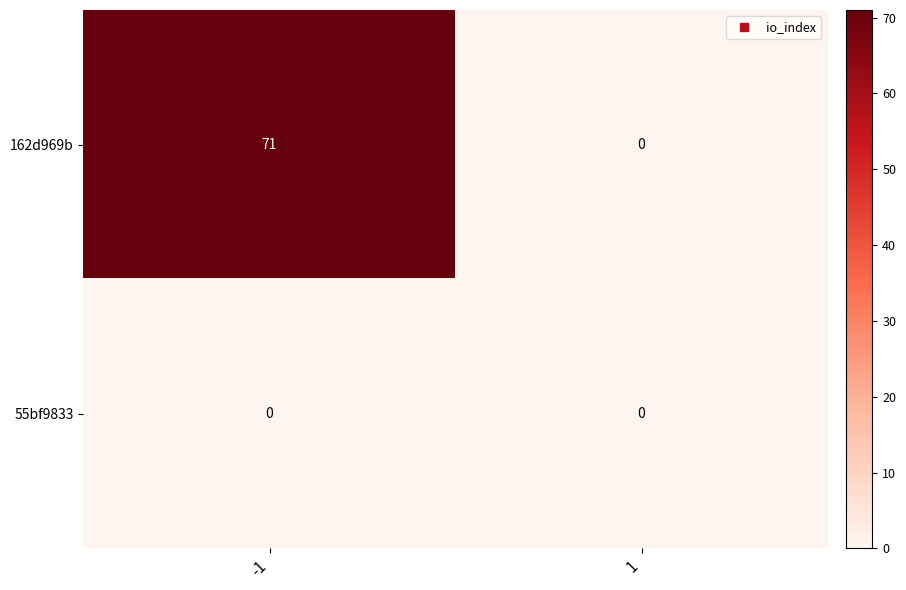

Rank the series by their average value, from lowest to highest.

55bf9833, 162d969b